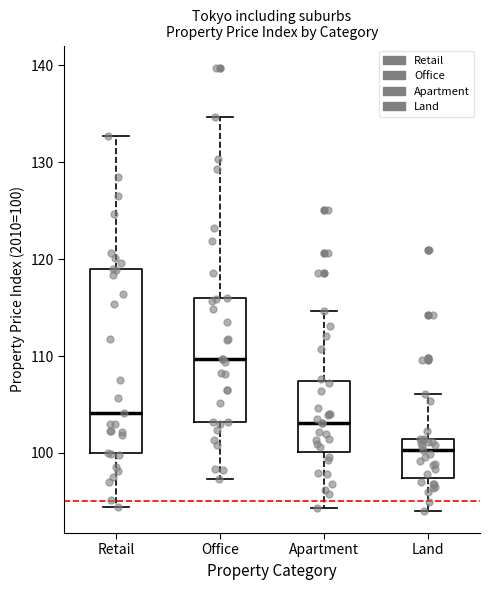

Which box is the tallest, from its lower edge to its upper edge?

Retail